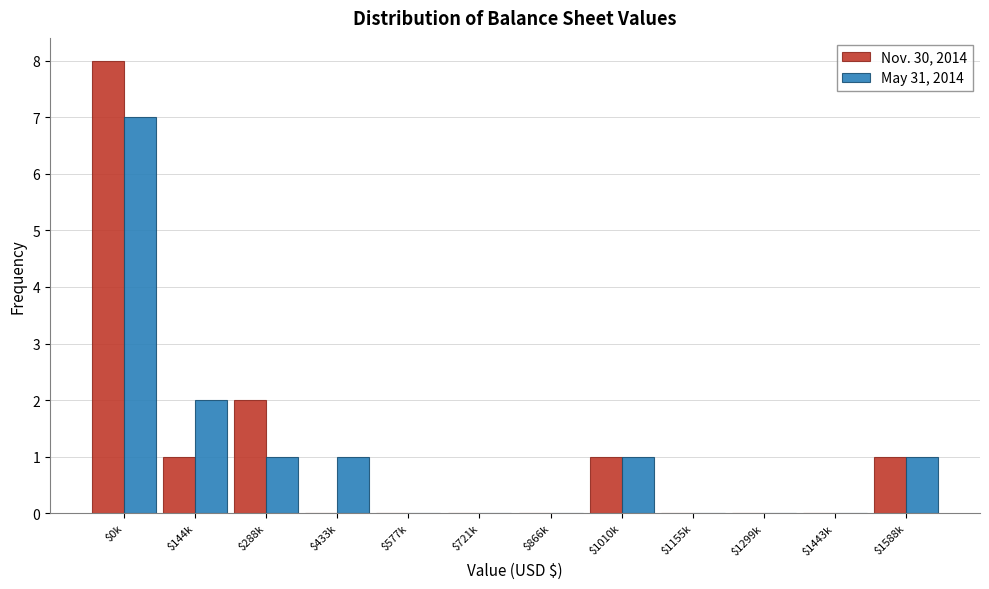

True or false: Nov. 30, 2014 has a value of 0 at $721k.

True